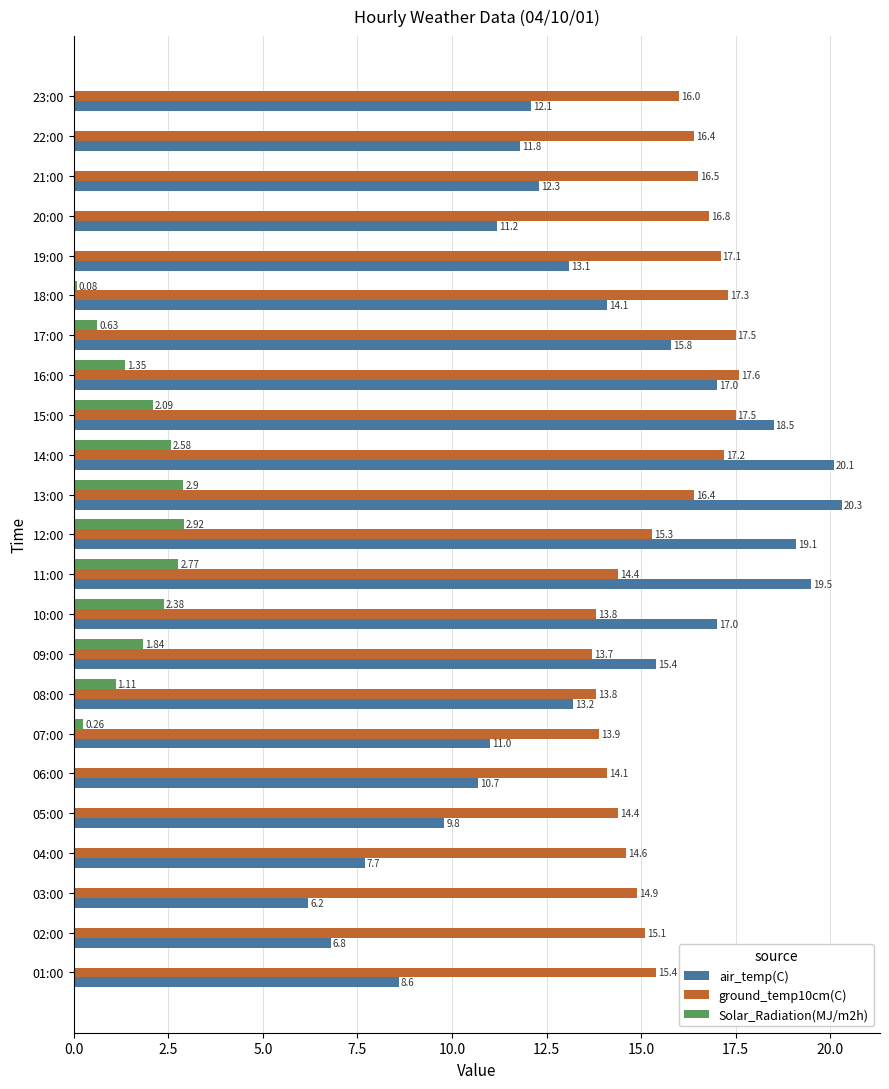

What is the sum of all air_temp(C) values?

311.3